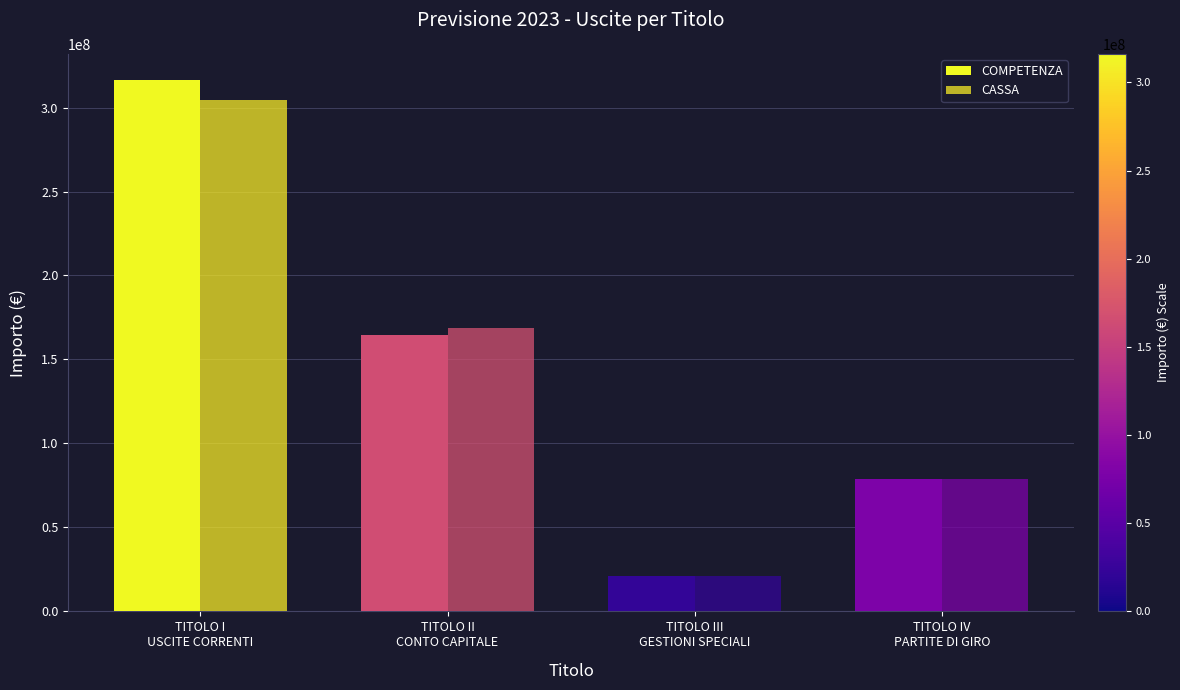

Rank the series by their maximum value, from highest to lowest.

COMPETENZA, CASSA